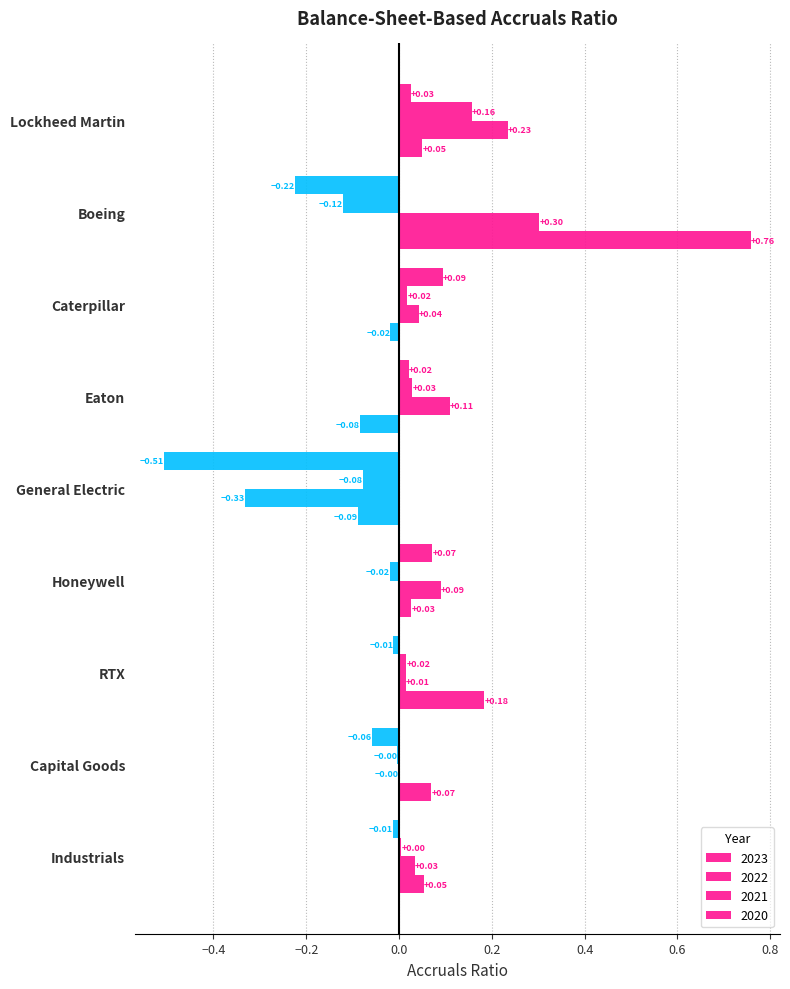

Which has a higher value, Capital Goods or RTX?

RTX